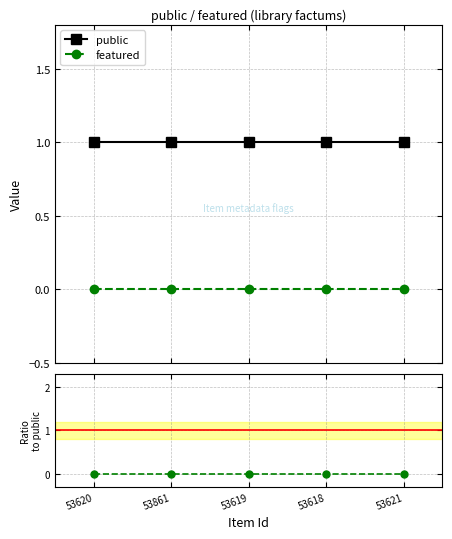

Does the chart display data point markers on the line(s)?

Yes